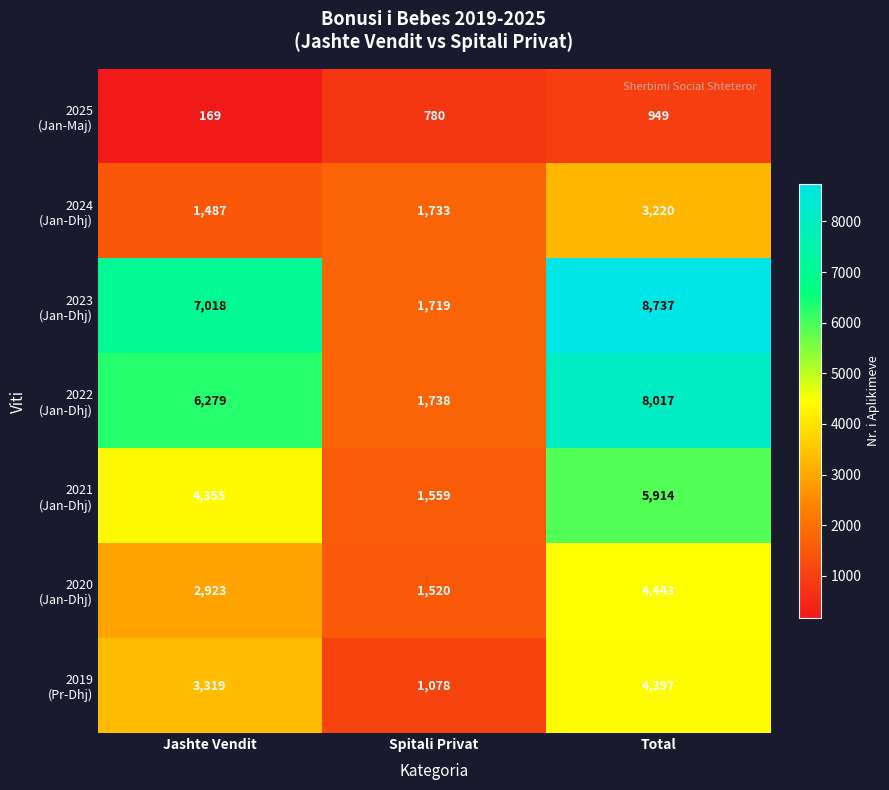

At which category is the sum across all series the highest?

Total